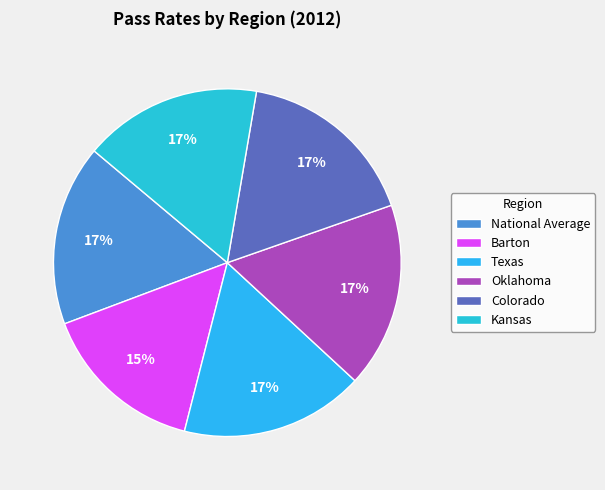

How many segments does this pie chart have?

6